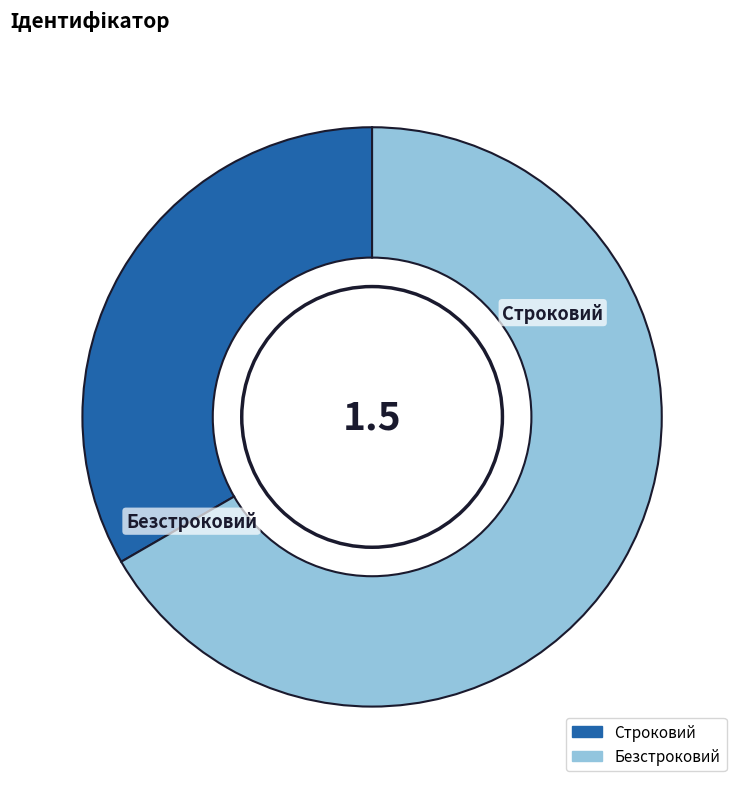

Which has a higher value, Безстроковий or Строковий?

Безстроковий